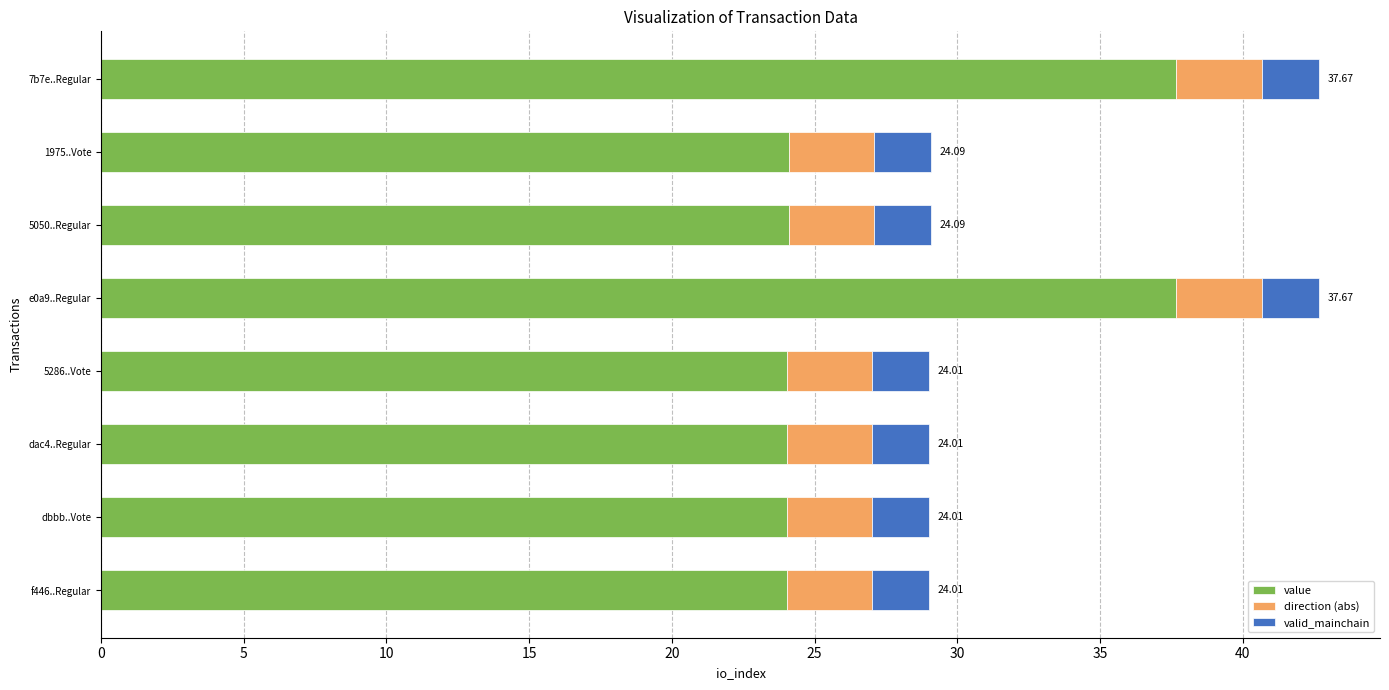

What is the total value across all series at e0a9..Regular?

42.7